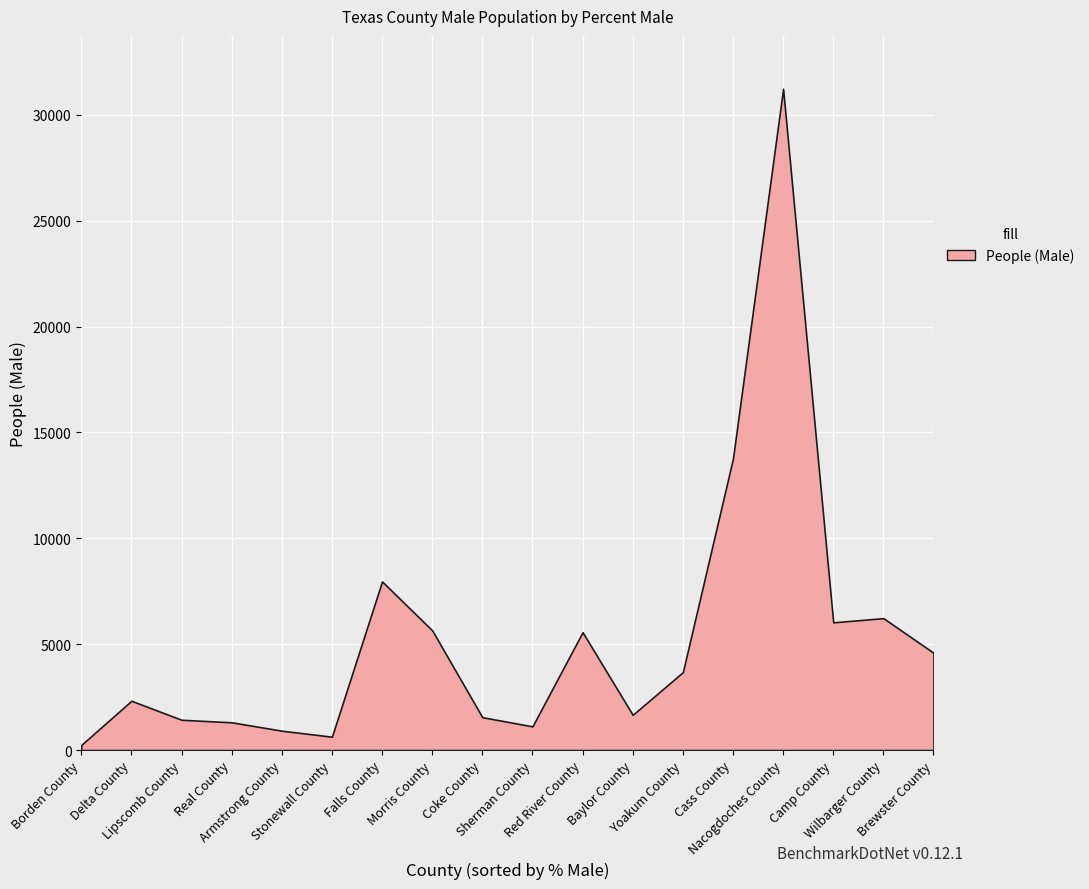

How many lines are shown in the chart?

1